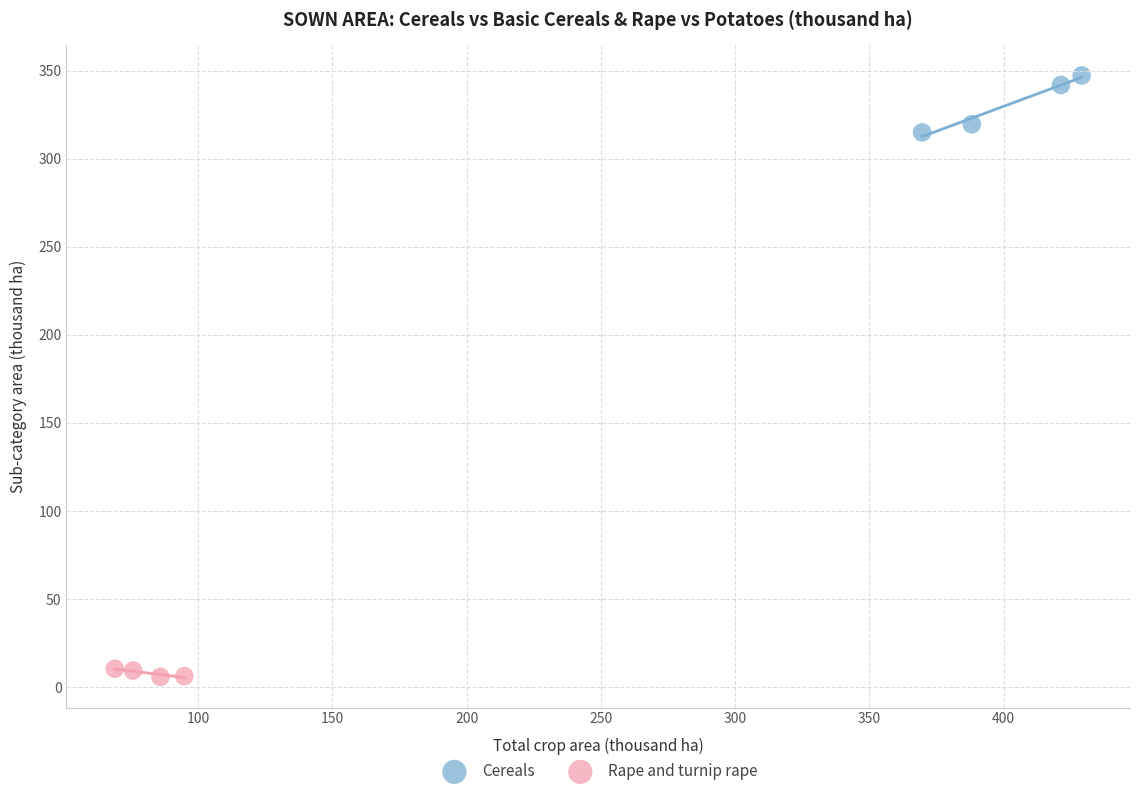

Which series reaches the maximum Y coordinate?

Cereals